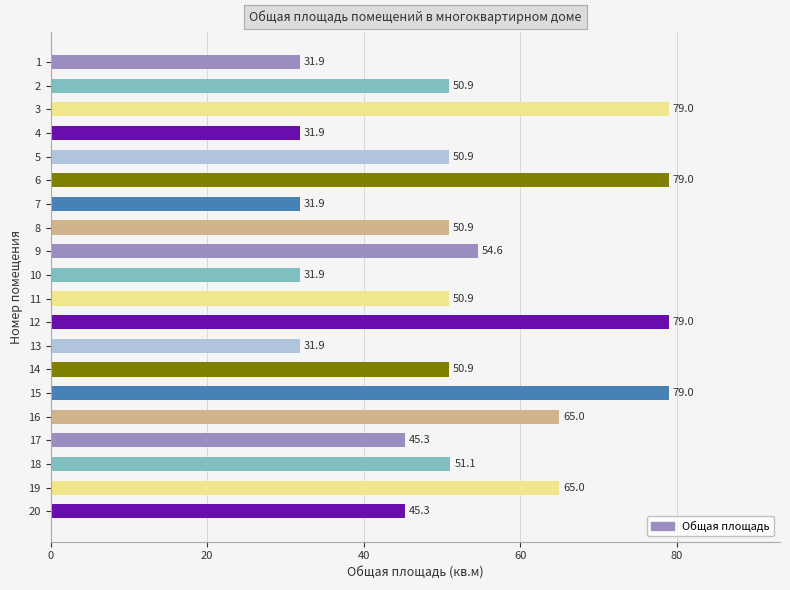

Reading top to bottom, what are all the values shown in this chart?

31.9	50.9	79.0	31.9	50.9	79.0	31.9	50.9	54.6	31.9	50.9	79.0	31.9	50.9	79.0	65.0	45.3	51.1	65.0	45.3